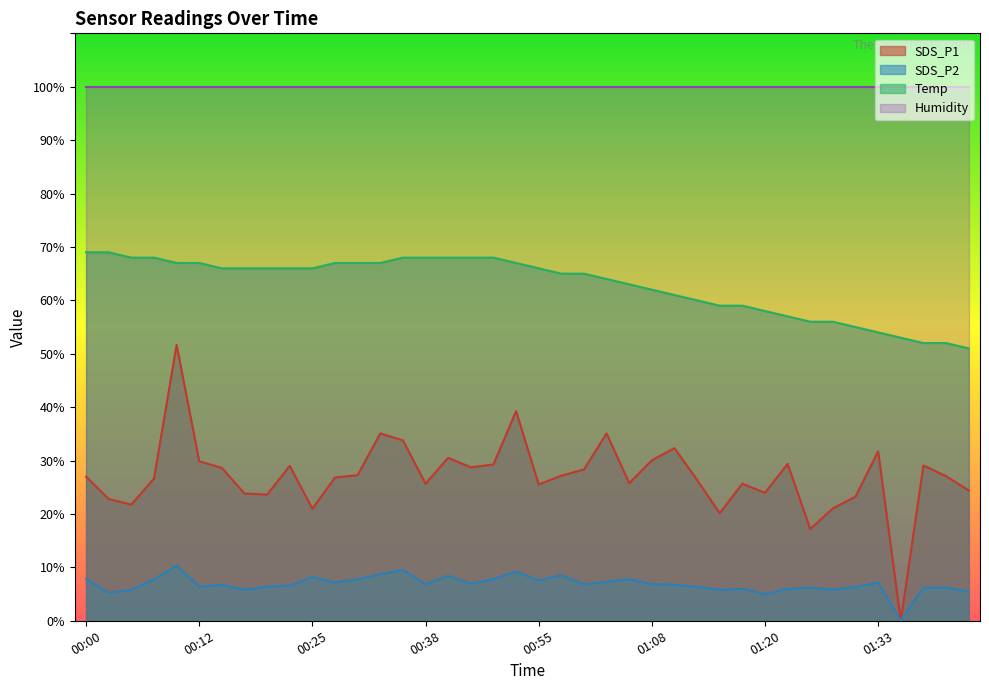

What is the value of the Temp point at the 24th from the left?

64.0